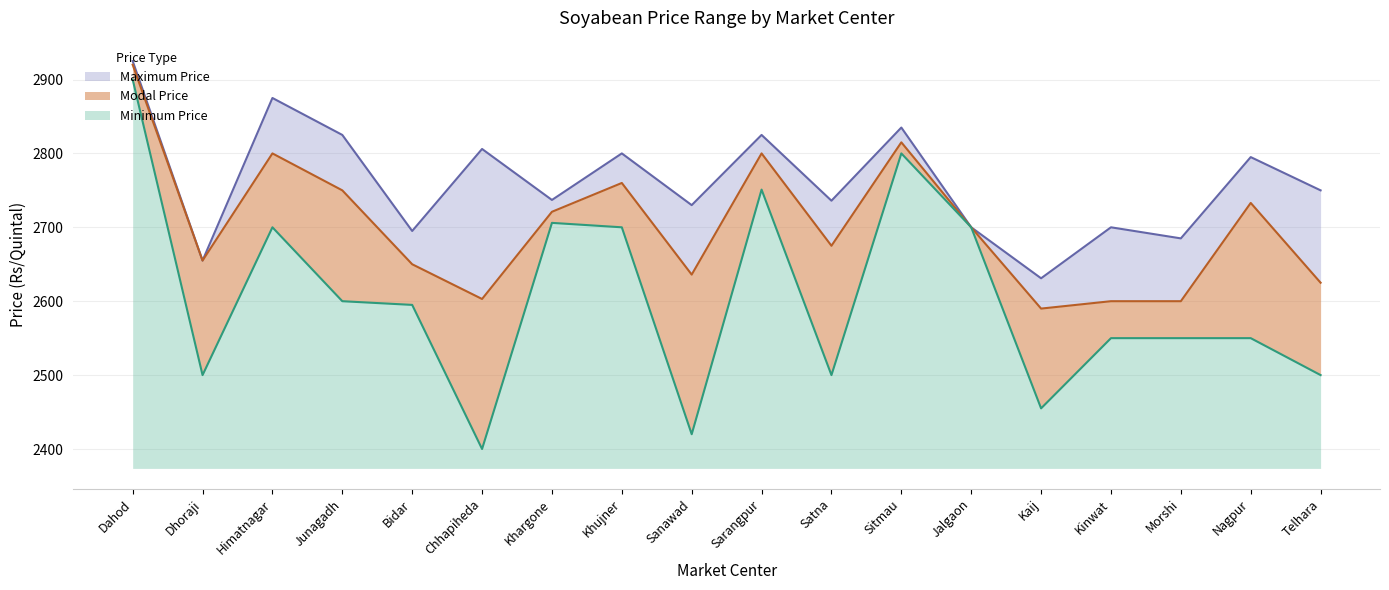

Is it true that Maximum Price equals 2750 at Telhara?

True